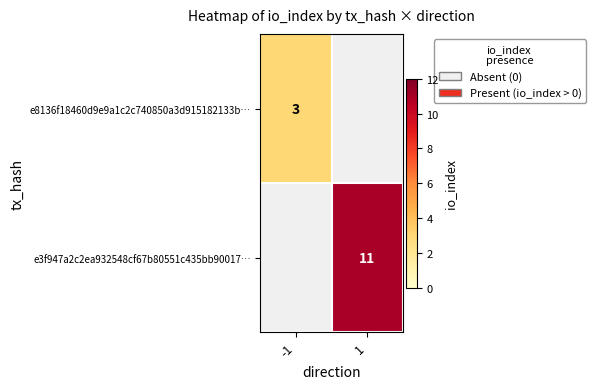

True or false: e3f947a2c2ea932548cf67b80551c435bb90017… has a value of 11 at 1.

True